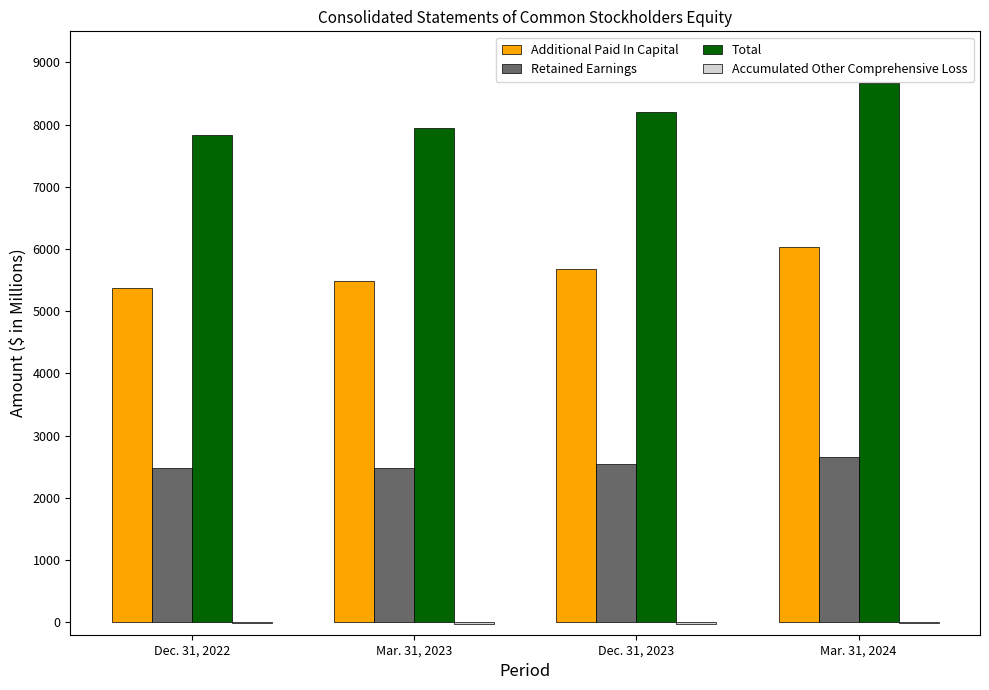

Which category has the highest value across all series?

Mar. 31, 2024